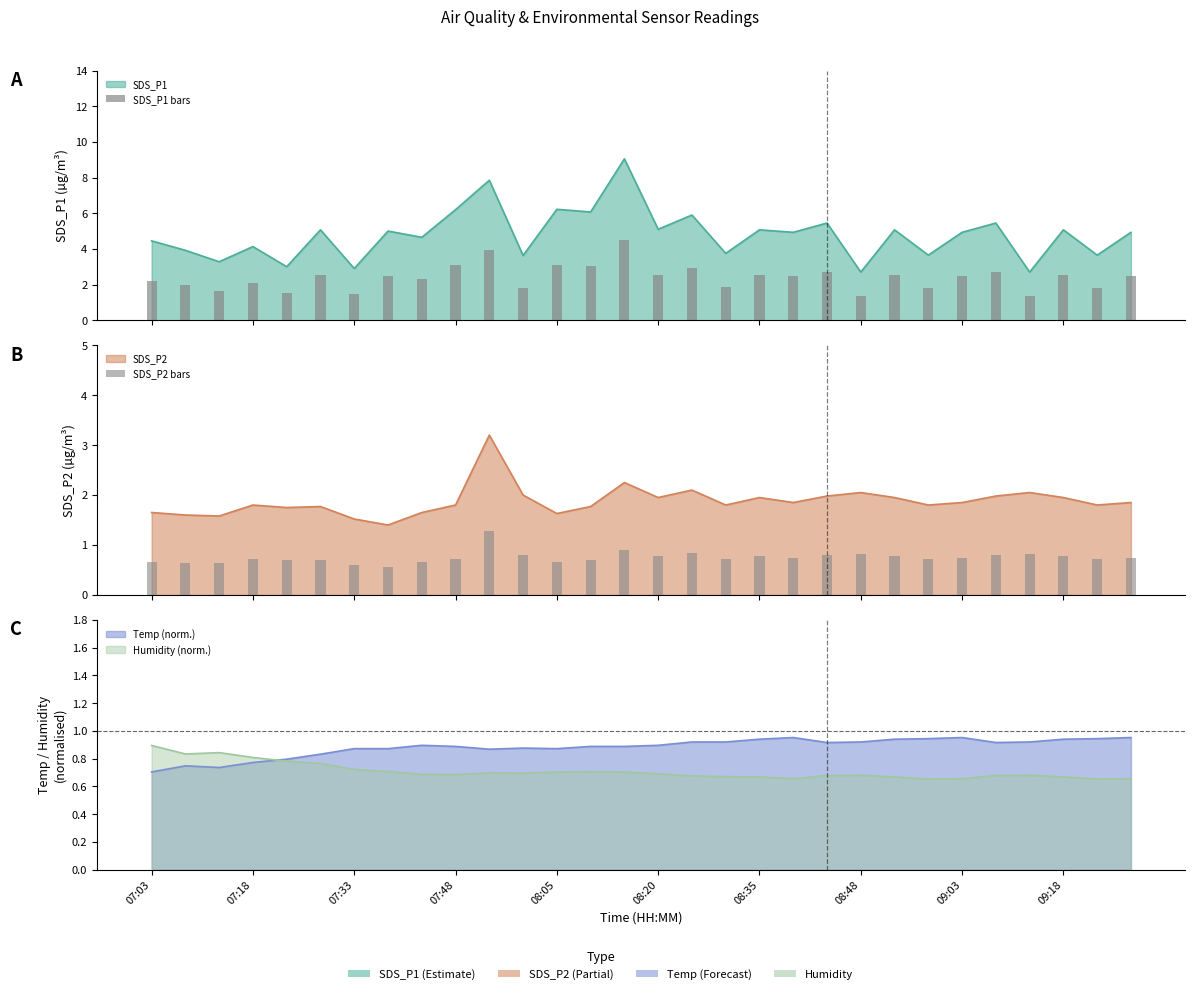

Is the value of SDS_P1 bars at 09:03 greater than the value of SDS_P2 bars at 29?

Yes